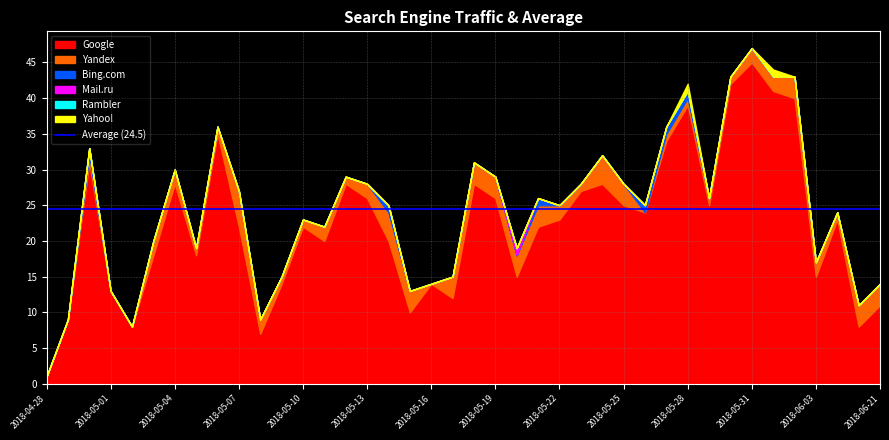

How many data points in Yandex are above 2?

13